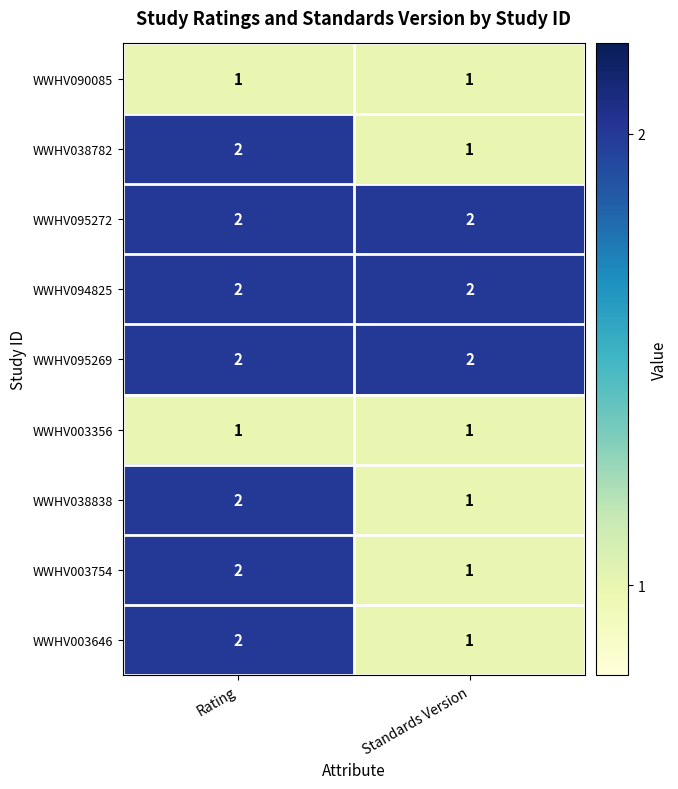

What is the sum of the WWHV095269 values at Rating and Standards Version?

4